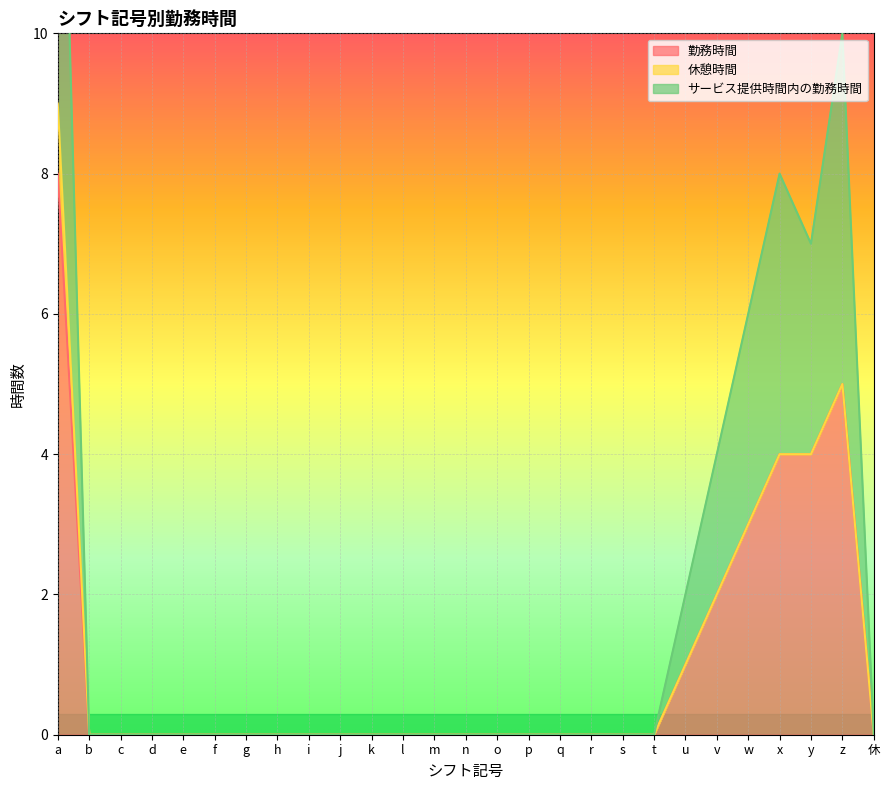

True or false: サービス提供時間内の勤務時間 has a value of 7 at p.

False